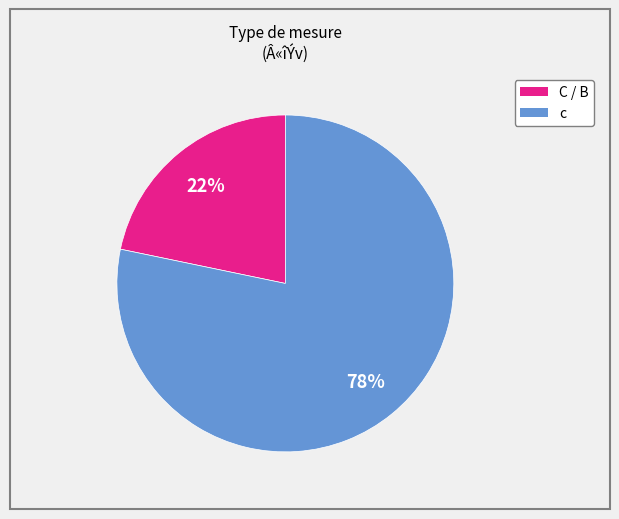

To the nearest percent, what is the combined percentage of c and C / B?

100%